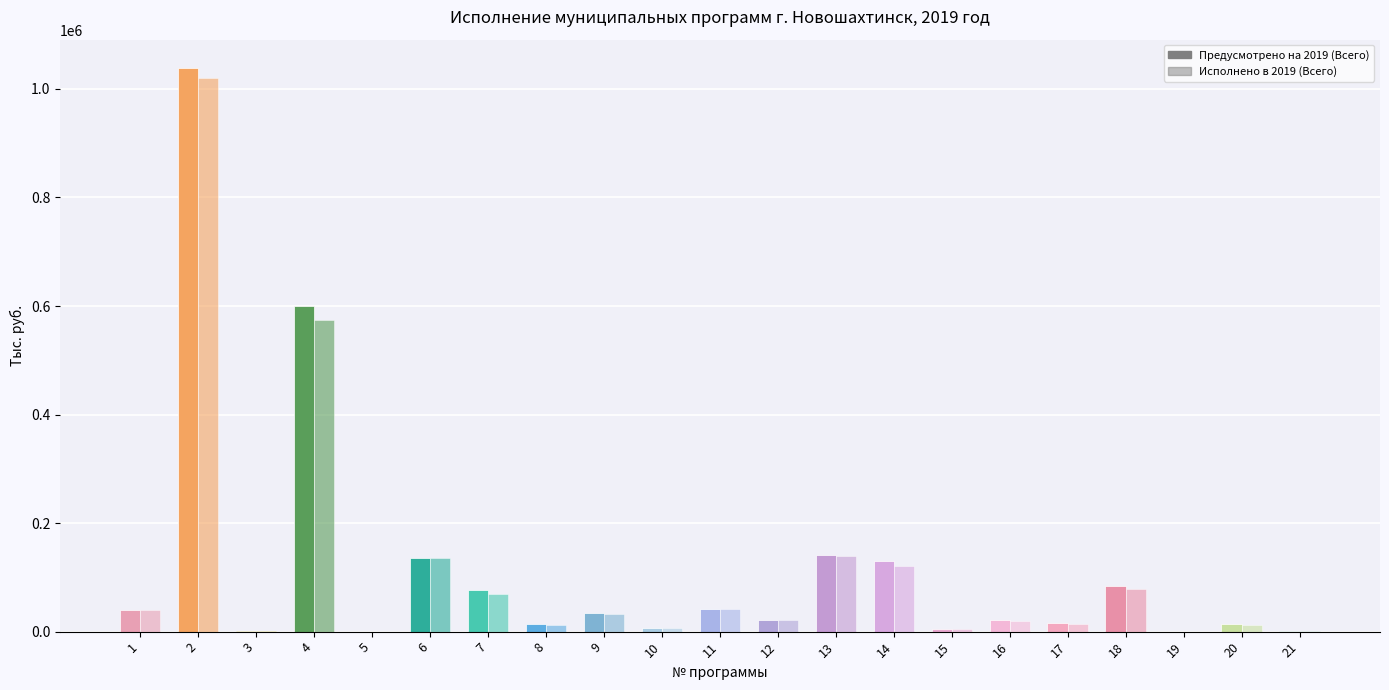

Count the number of data series in this chart.

2